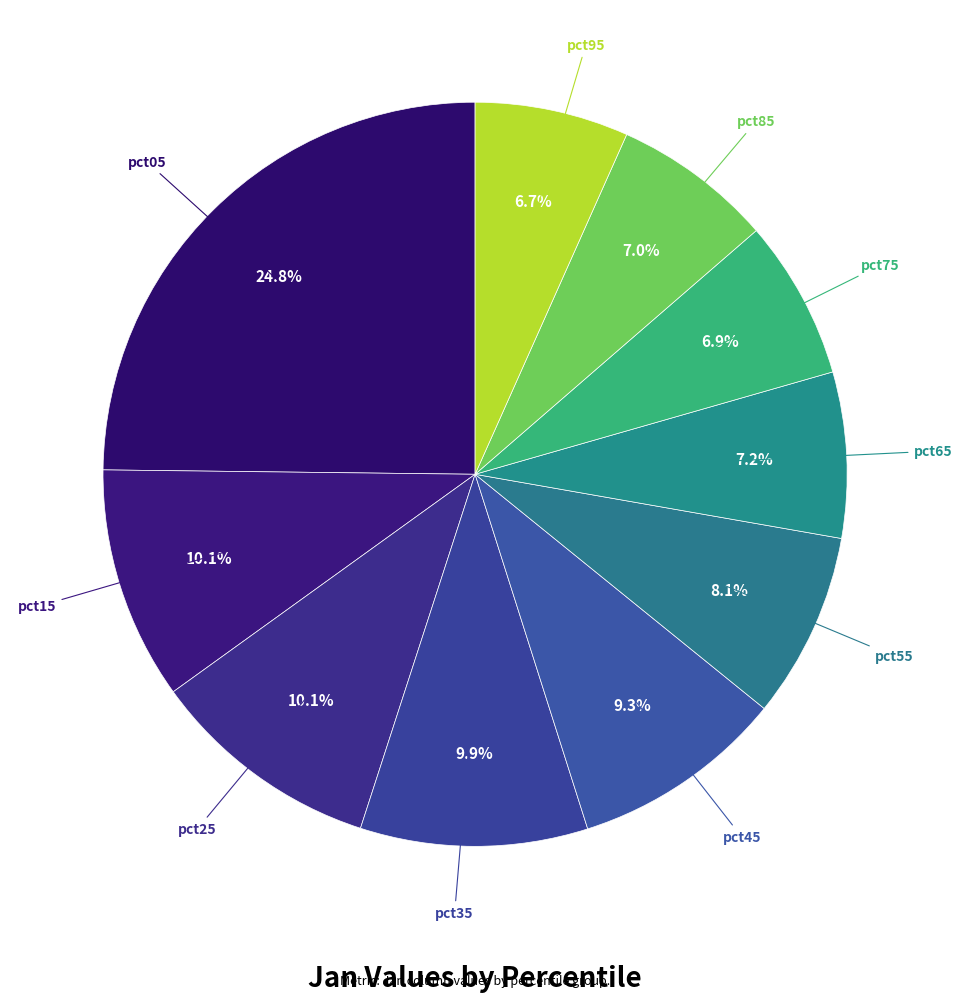

Count the number of slices in the pie.

10